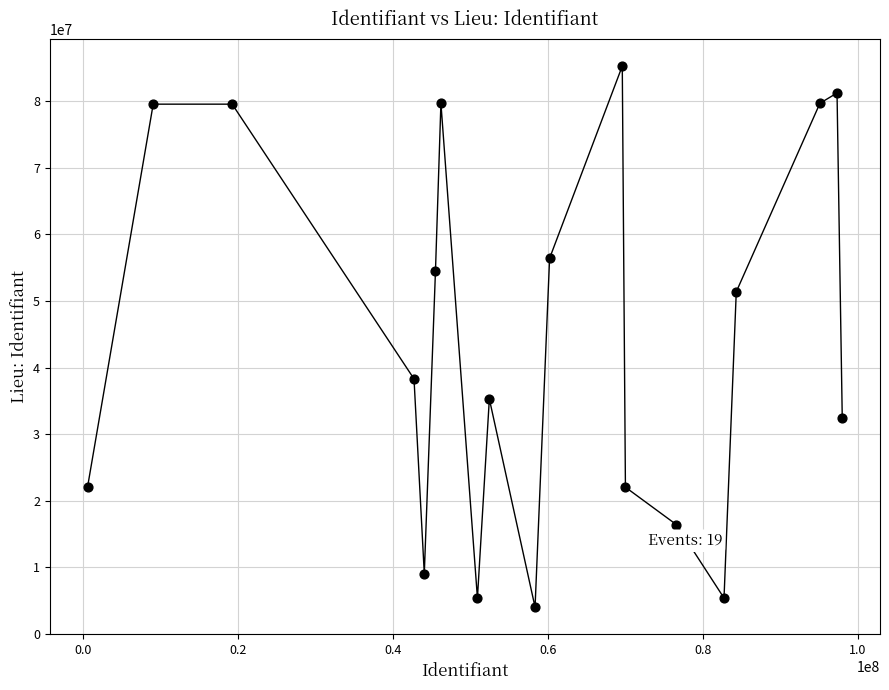

What is the range of Y values (max minus min)?

81295982